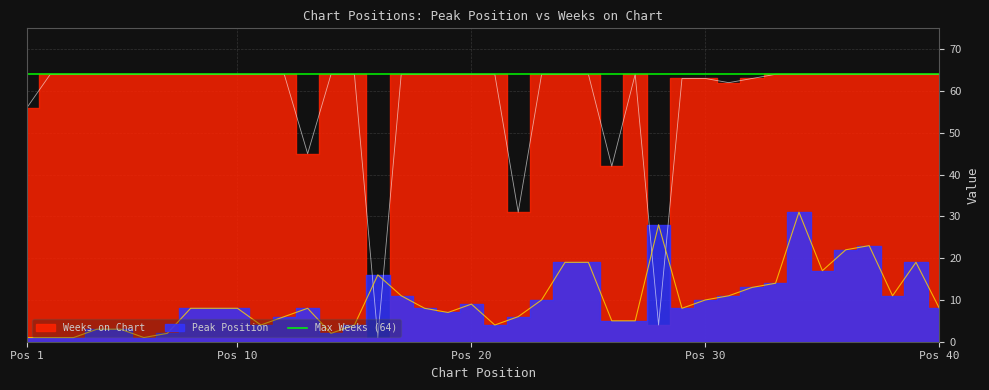

Rank the series at 14 from highest to lowest value.

Weeks on Chart, Peak Position